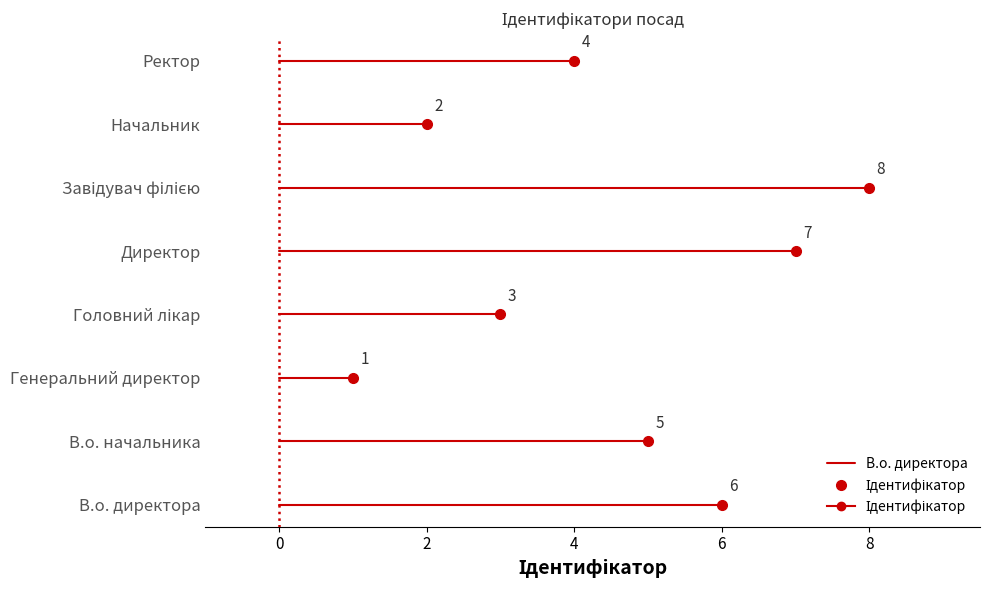

Reading left to right, extract all data points from this chart.

6	5	1	3	7	8	2	4